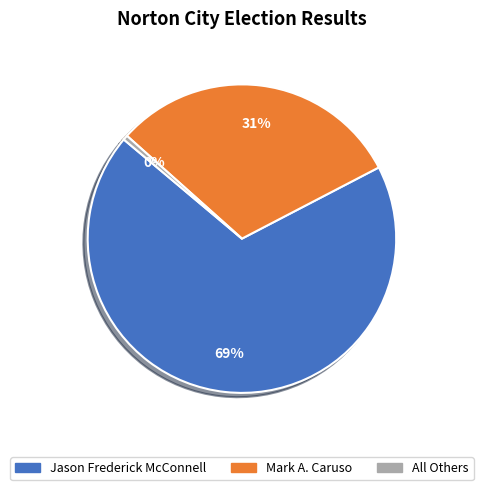

What percentage is the Jason Frederick McConnell slice, to the nearest percent?

69%